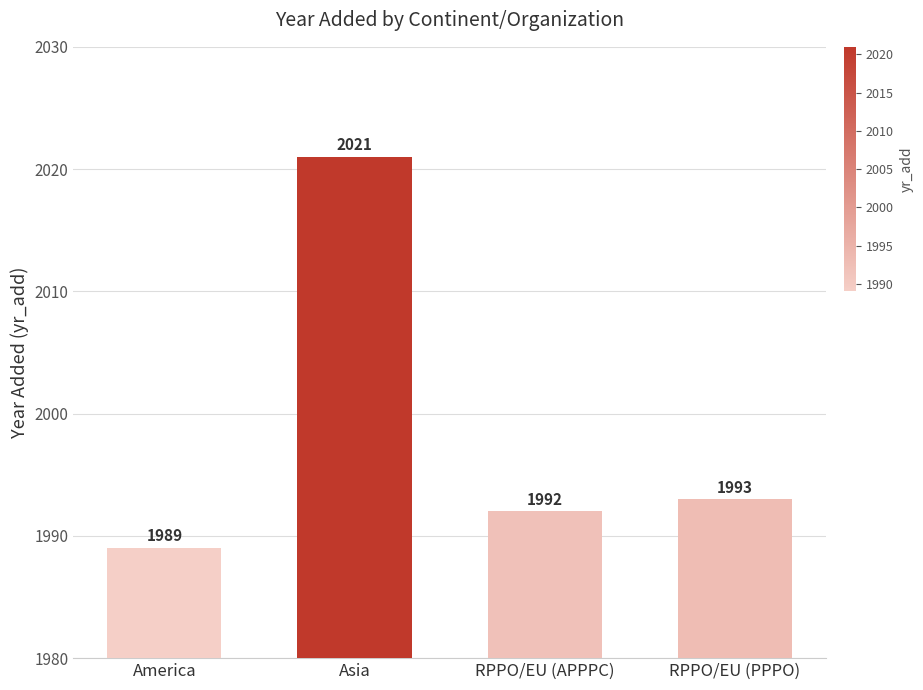

What is the smallest value displayed?

1989